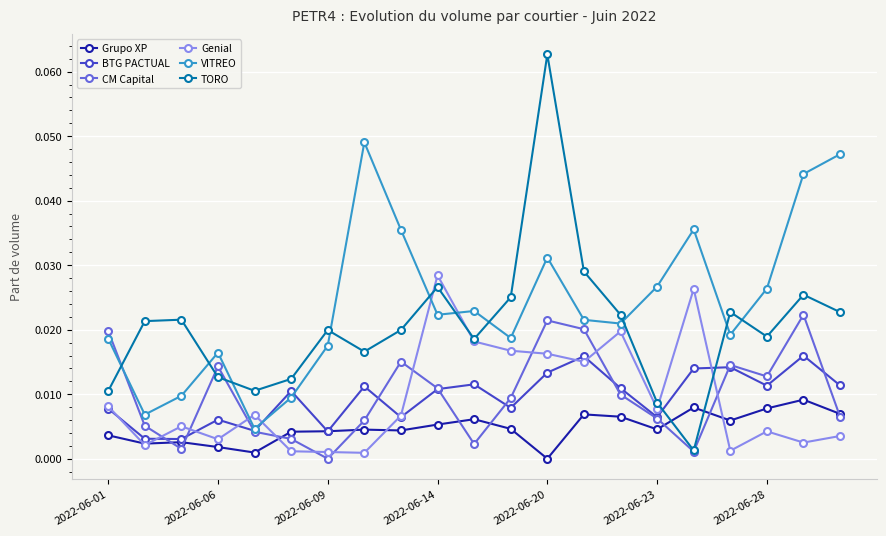

Which series has the largest total across all categories?

VITREO